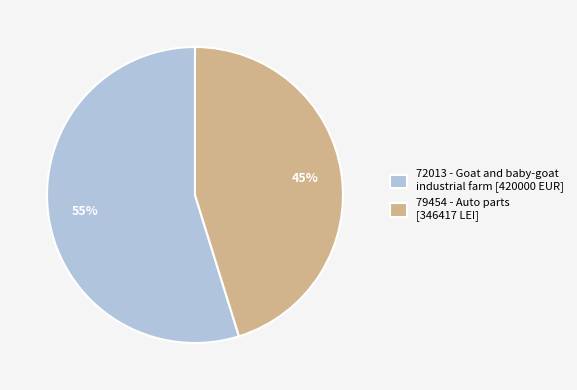

Approximately how many times larger is the value at 79454 compared to 72013?

0.8